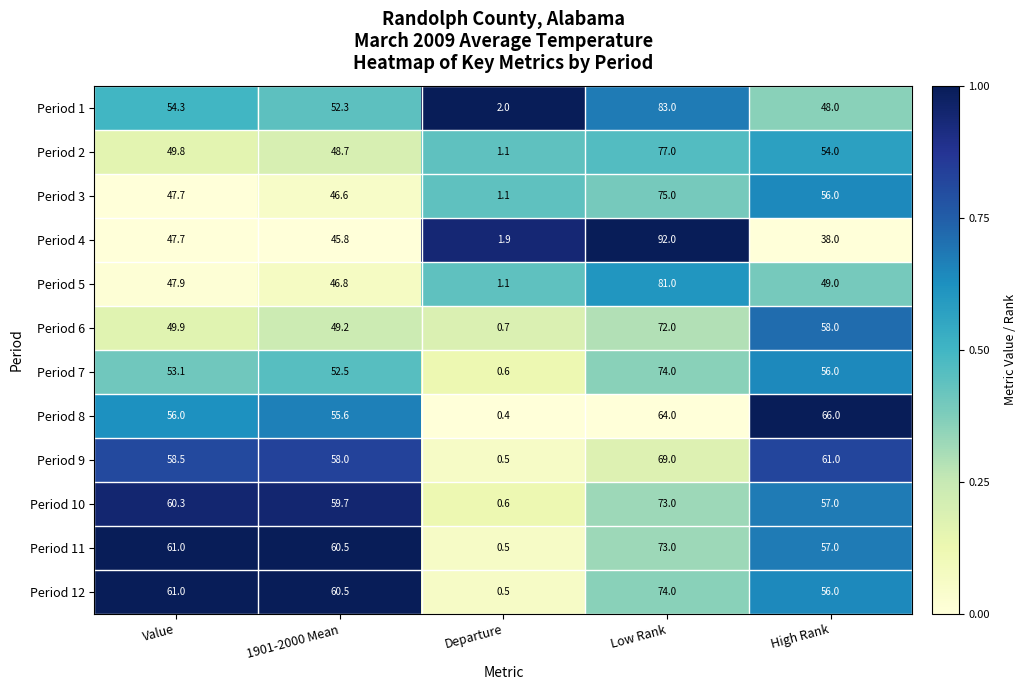

What is the sum of the Period 8 values at Low Rank and Value?

120.0